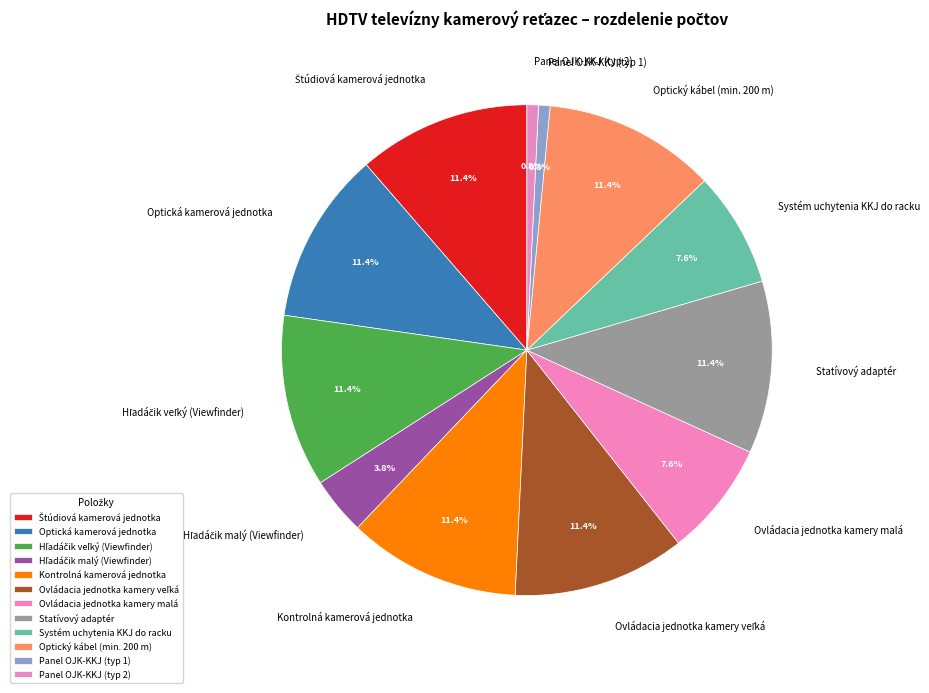

What percentage is NOT represented by Ovládacia jednotka kamery malá?

92.4%